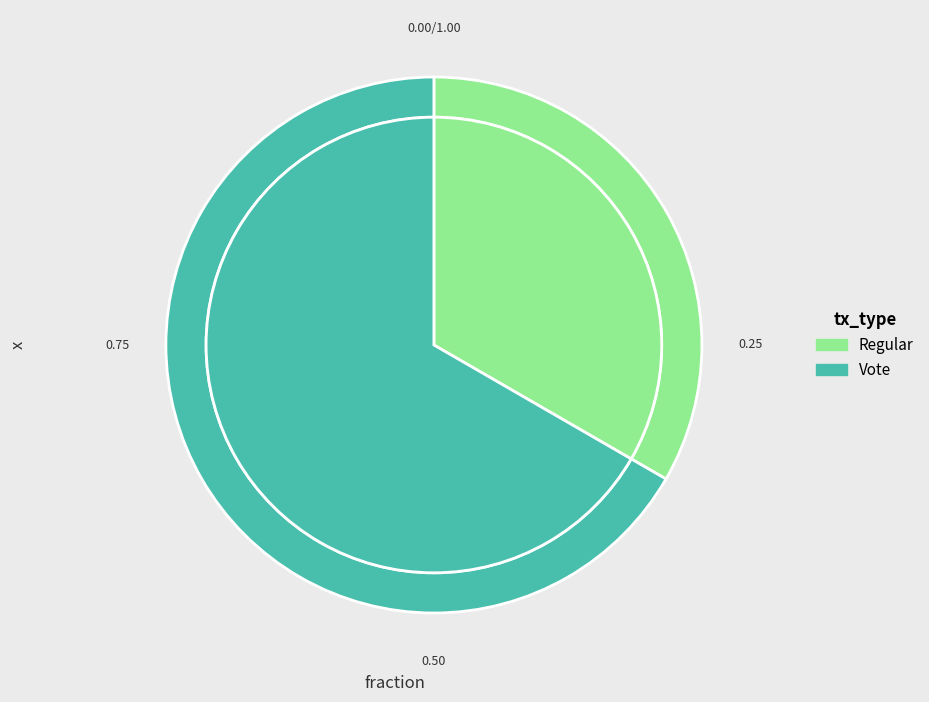

To the nearest percent, what is the average slice percentage?

50%